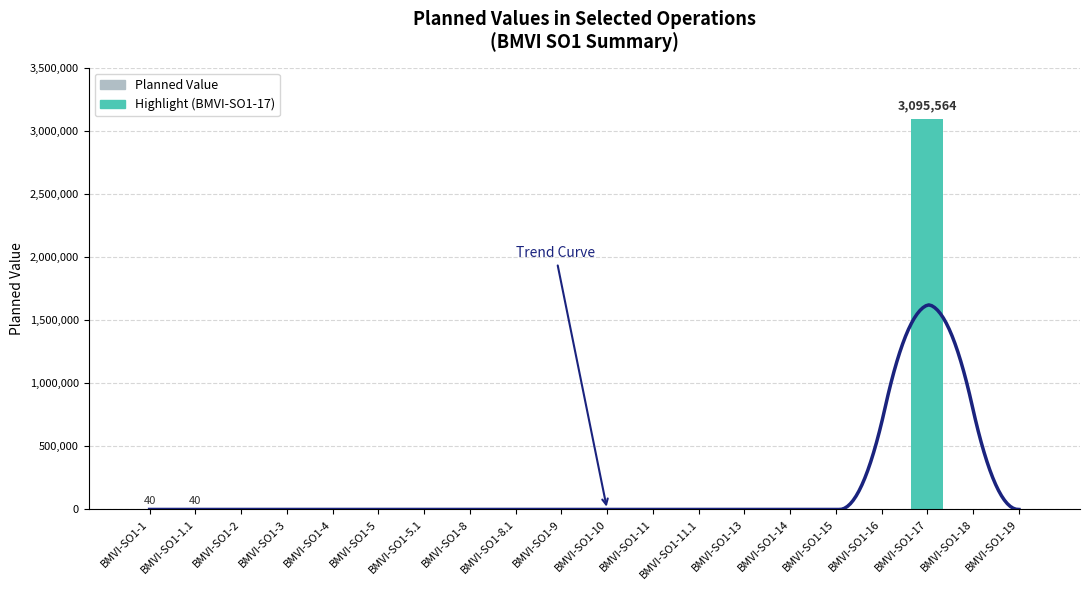

What is the change in value from BMVI-SO1-14 to BMVI-SO1-19?

+15